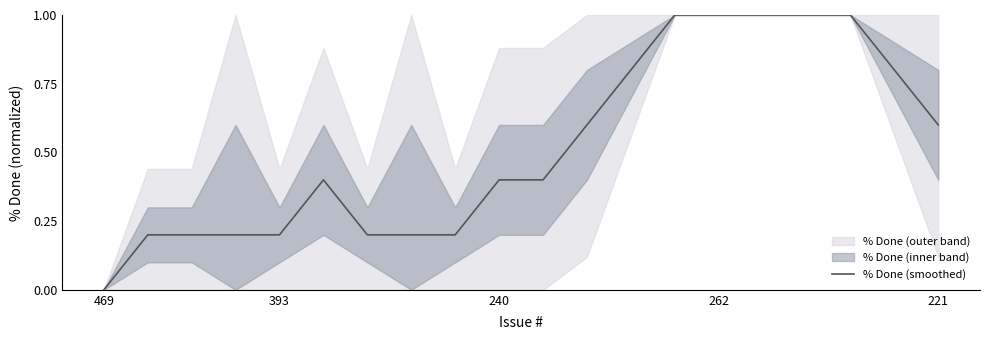

What is the greatest value displayed?

1.0